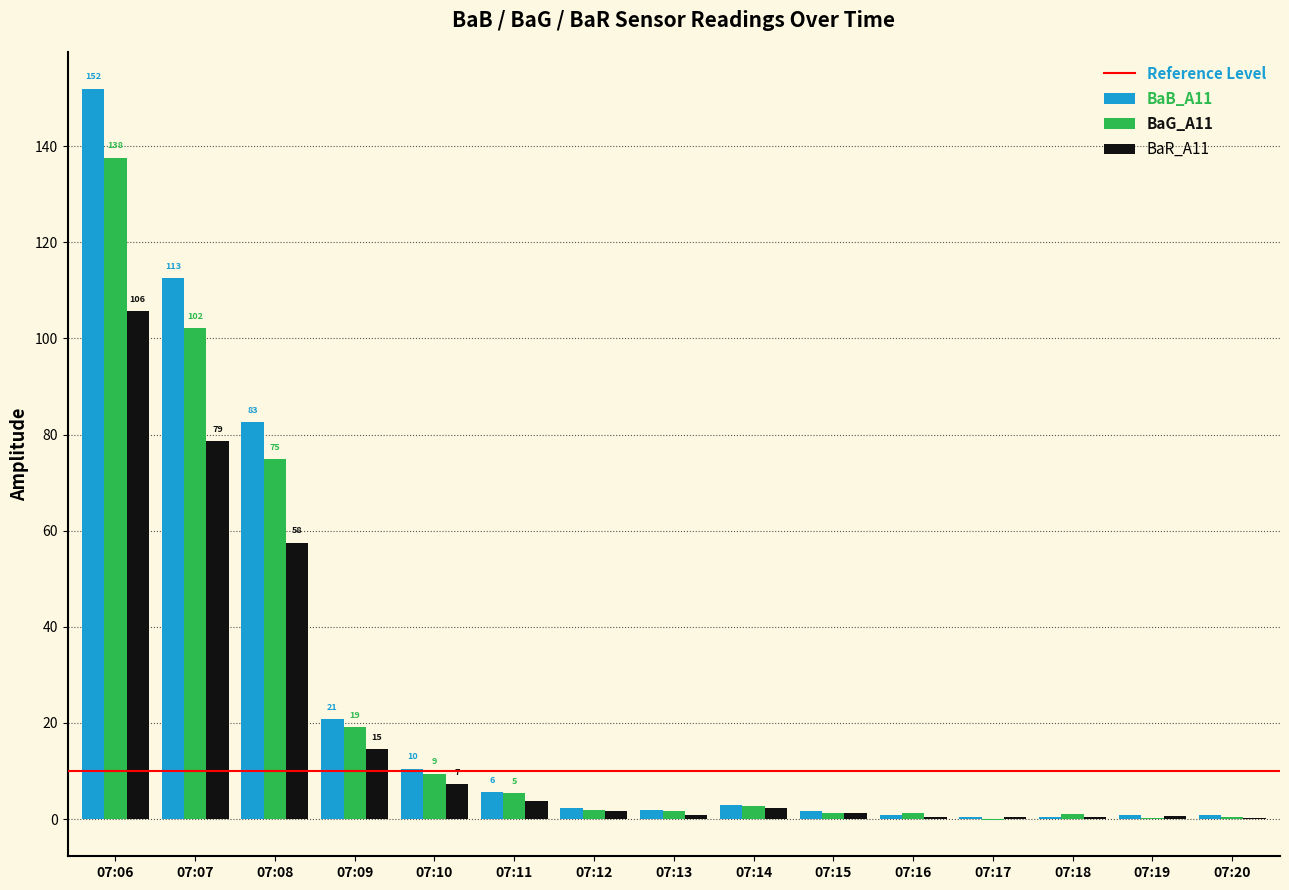

Are the bars horizontal?

No